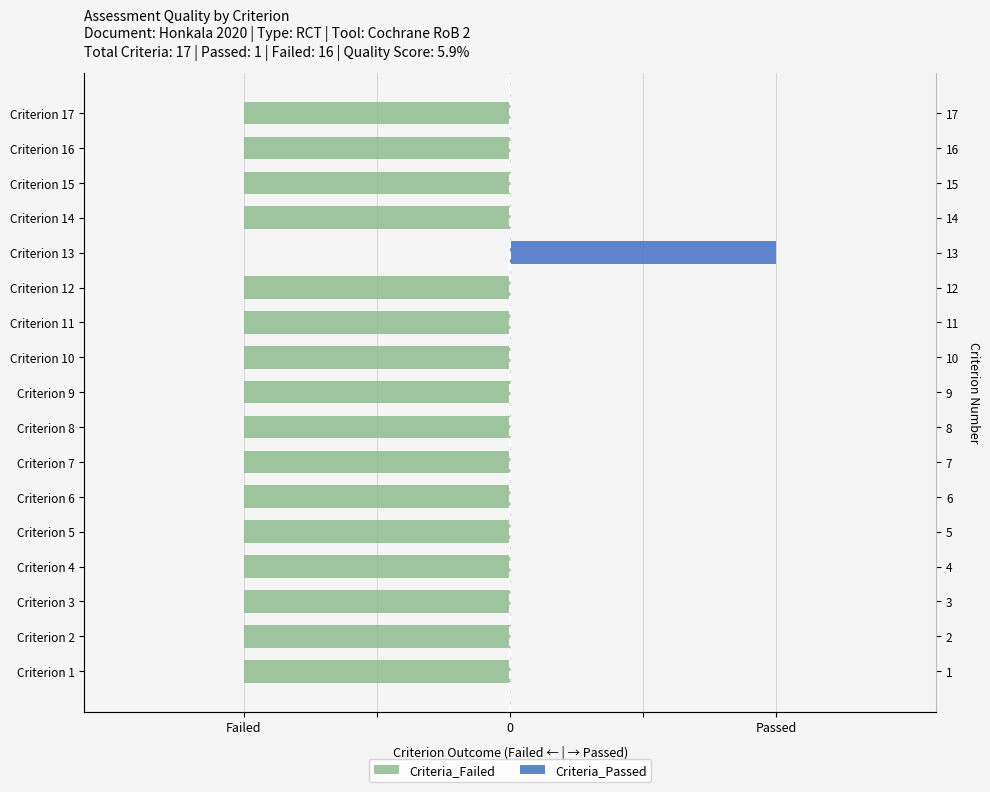

What is the value of the Criteria_Failed bar at the 9th from the left?

-1